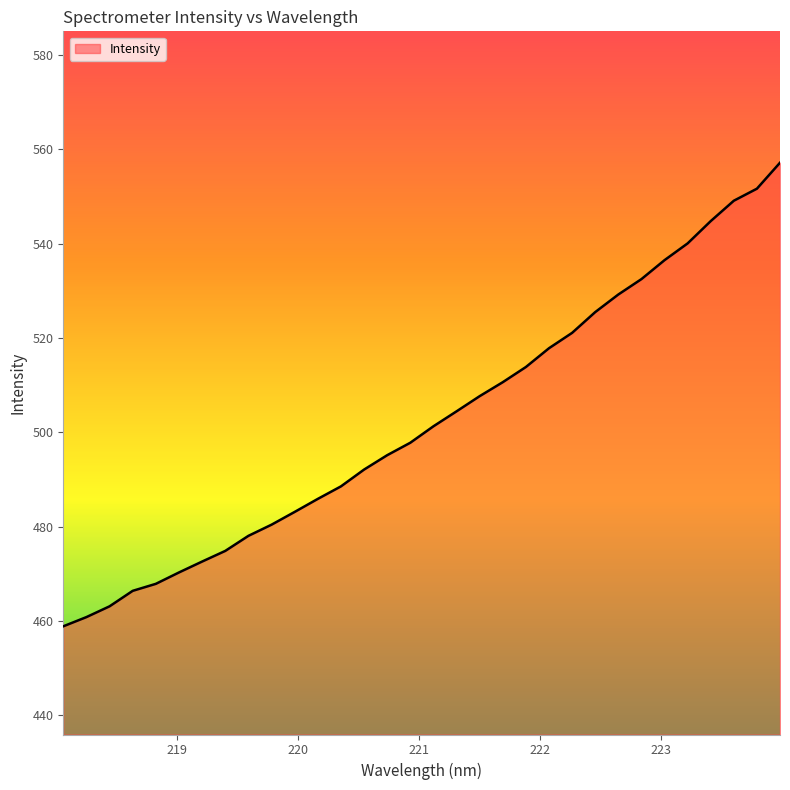

What is the difference between the maximum and minimum values?

98.3